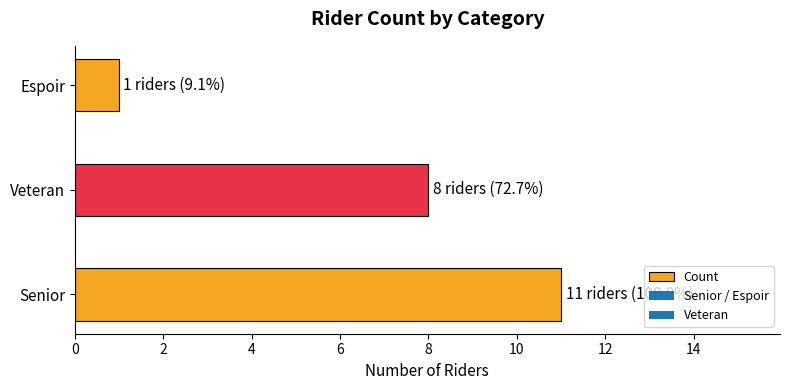

Reading top to bottom, transcribe all the data shown in this chart.

1	8	11